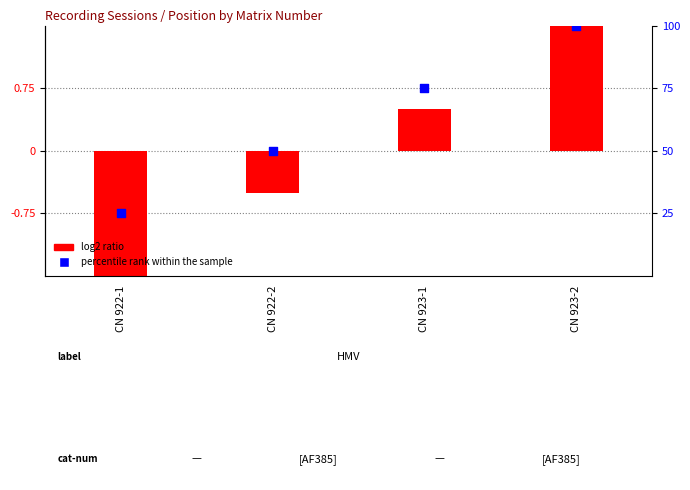

What are all the series names shown in the legend?

log2 ratio, percentile rank within the sample